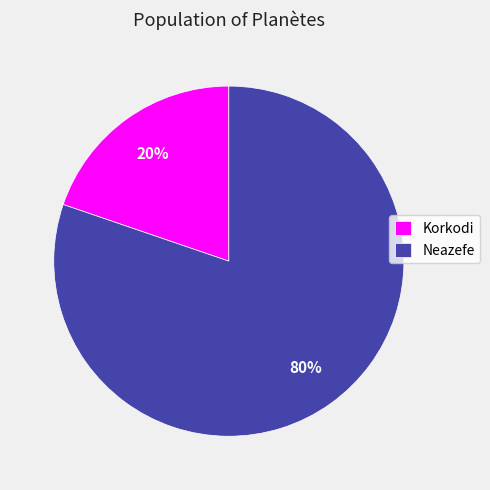

Is there a majority slice in this chart?

Yes